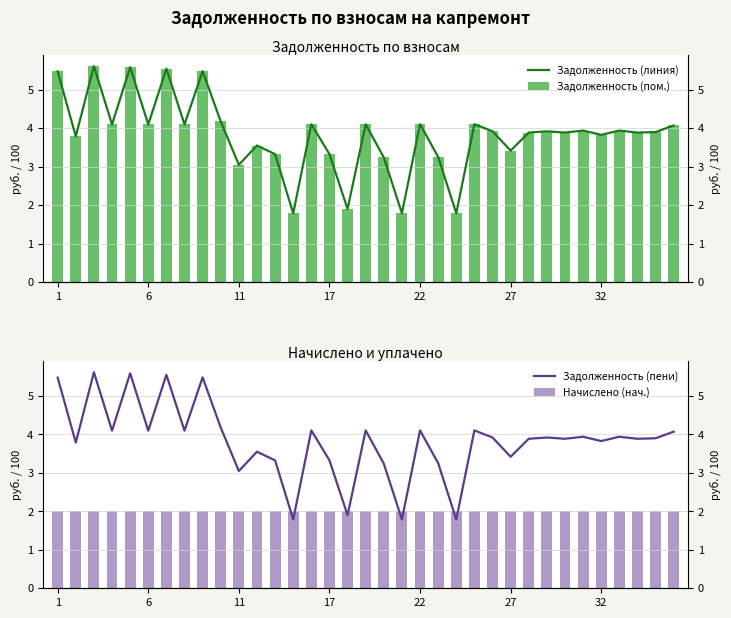

Which series changed the most between 11 and 28?

Задолженность (линия)